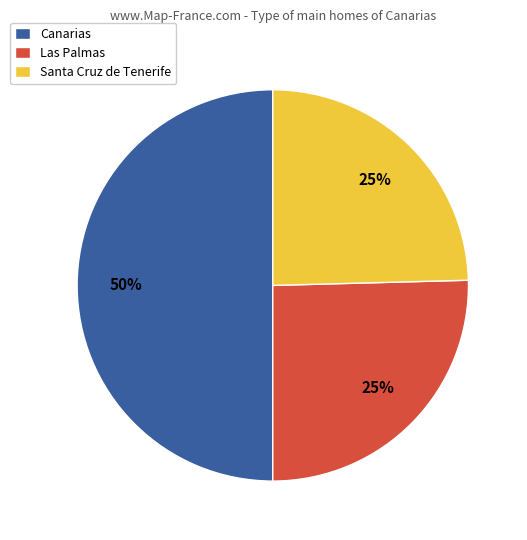

How many slices are in this pie chart?

3